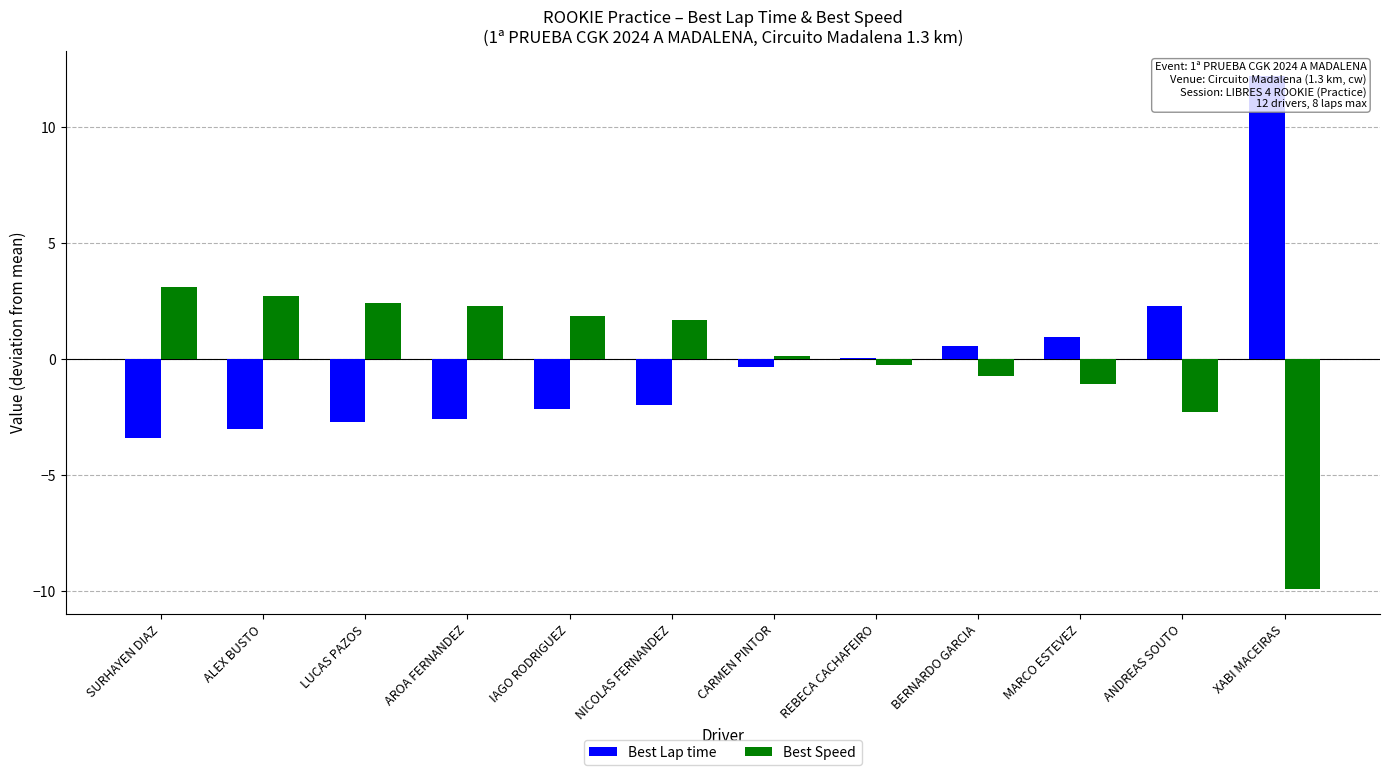

Which series has the widest spread of values?

Best Lap time